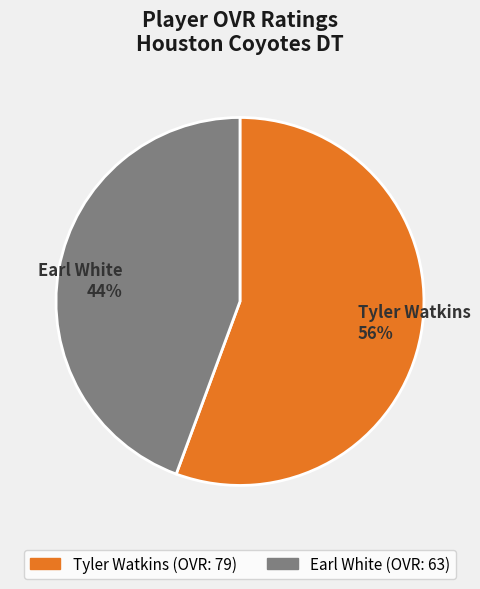

Count the number of slices in the pie.

2